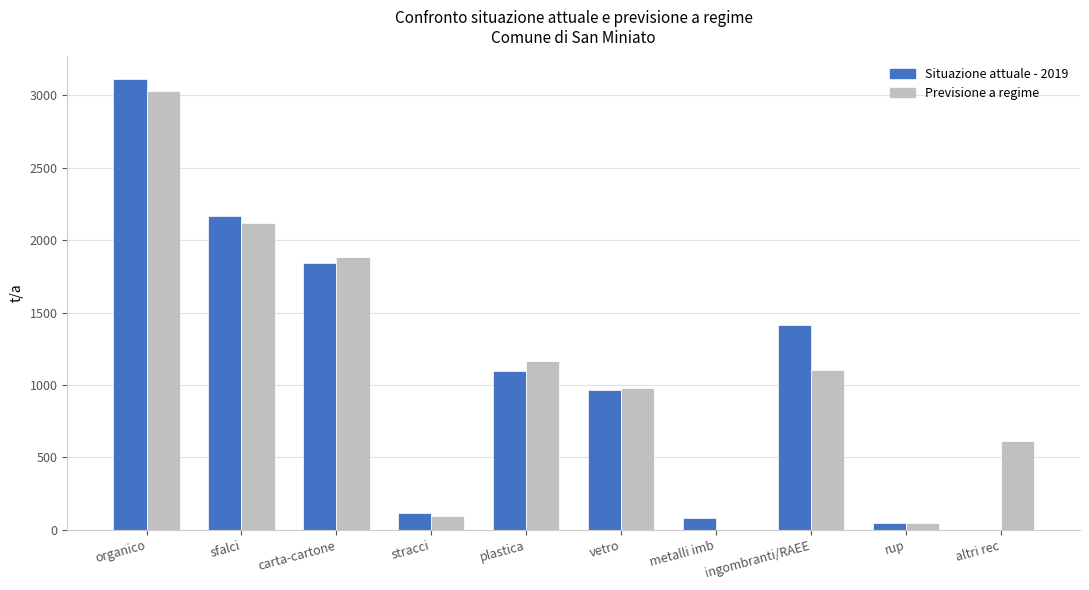

At which category does the chart reach its peak across all series?

organico